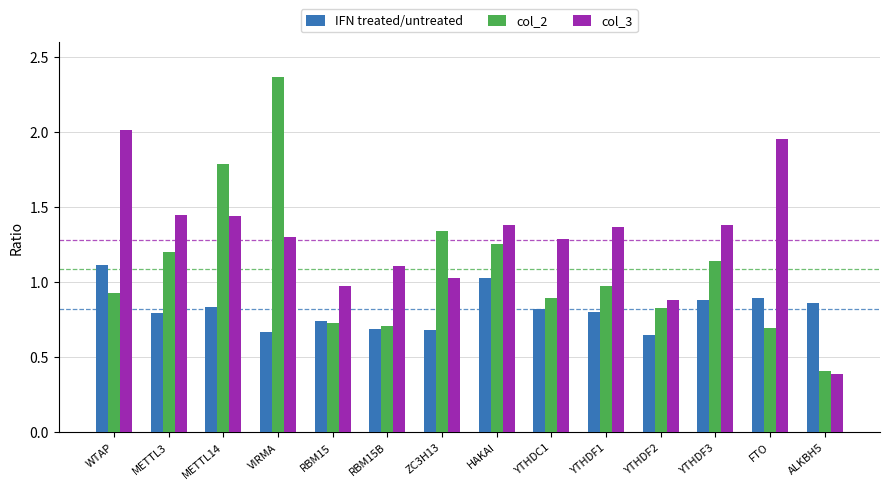

Which series has the largest range (max minus min)?

col_2